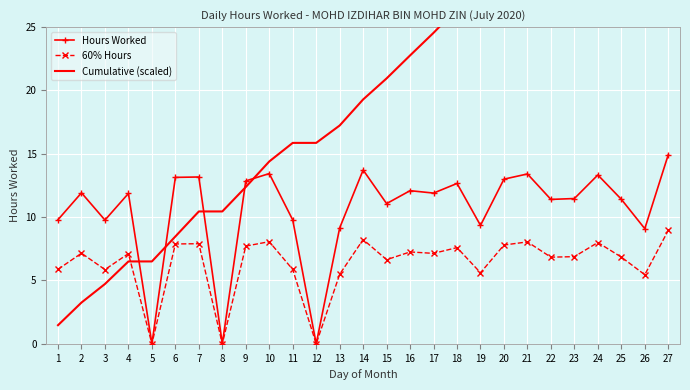

Count the number of categories in the chart.

27